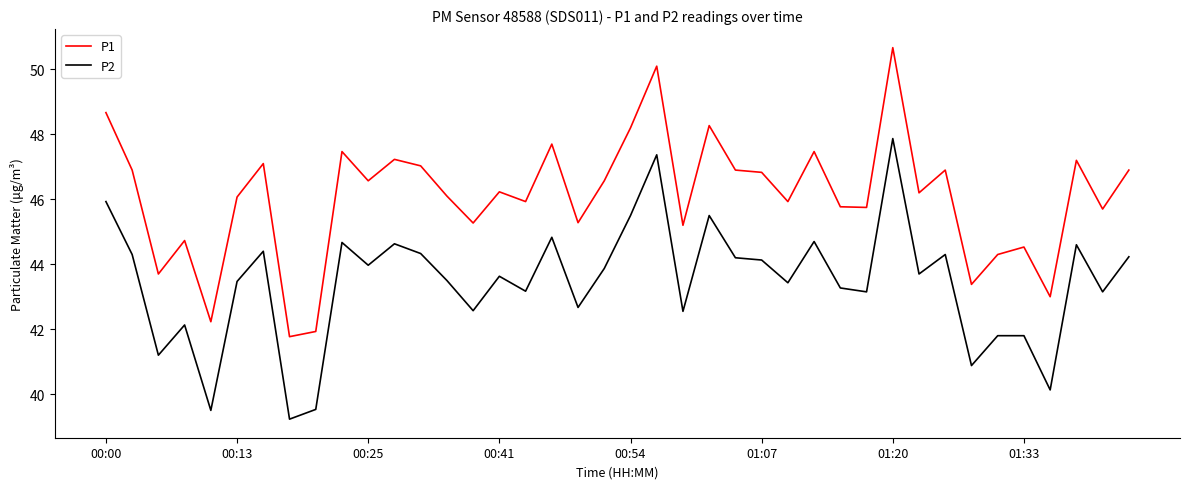

Rank the series by their maximum value, from lowest to highest.

P2, P1